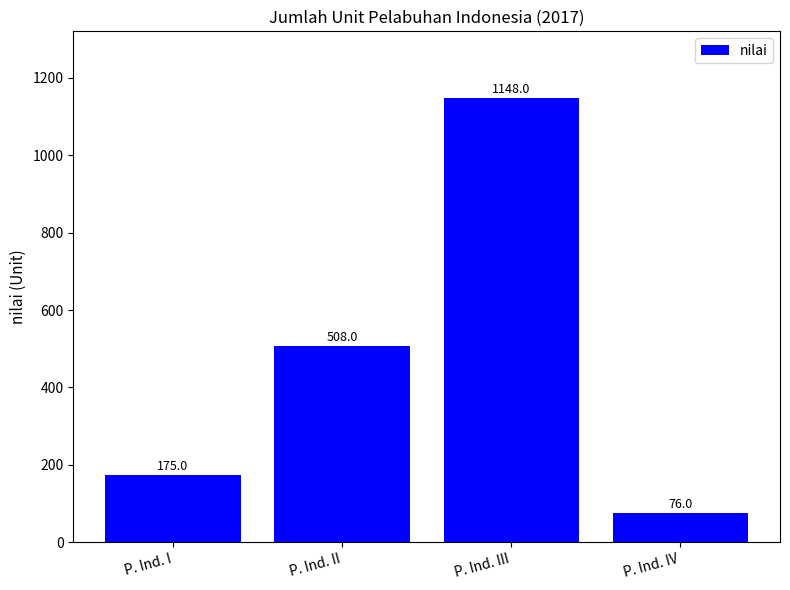

Count the number of categories in the chart.

4